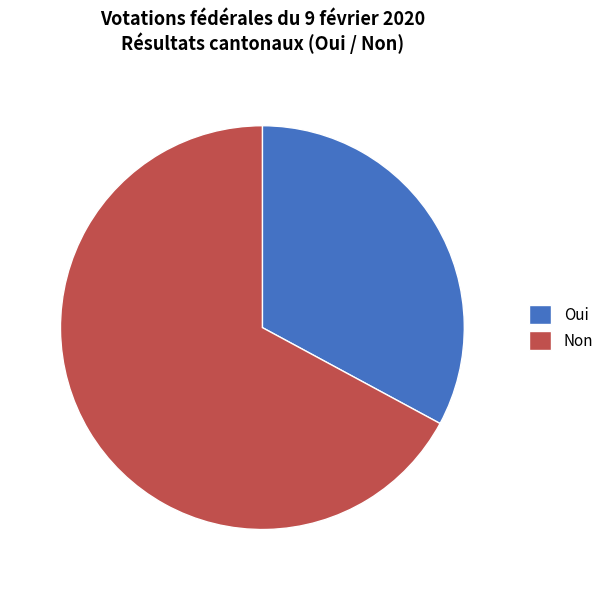

The Non slice represents 74% of the pie. True or false?

False